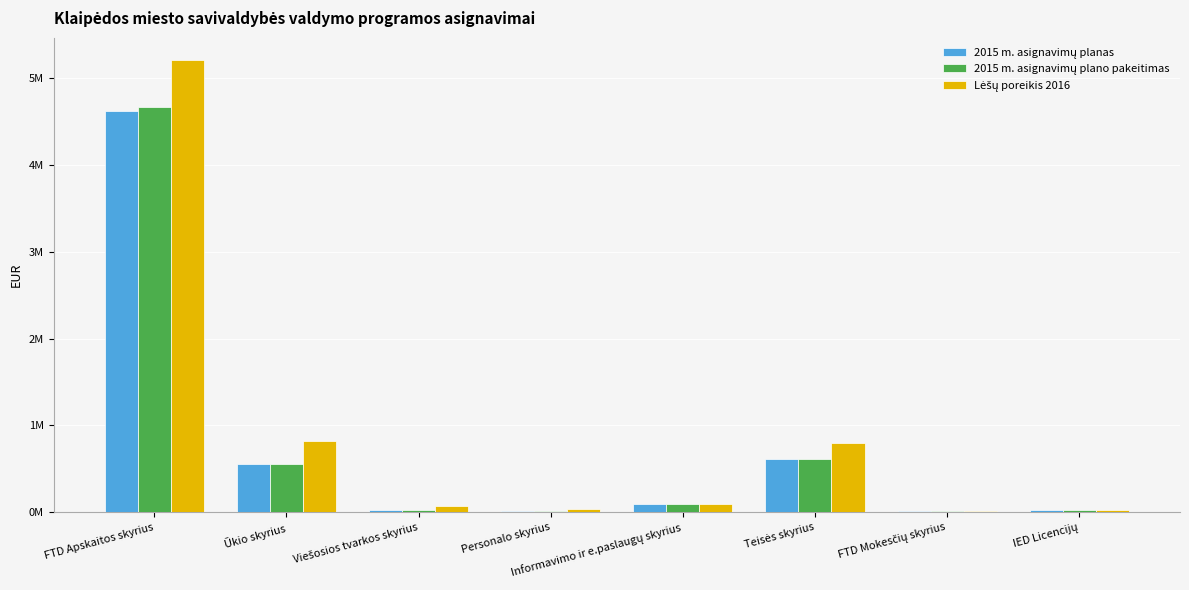

Reading left to right, transcribe all the data shown in this chart.

2015 m. asignavimų planas: 4622348	559357	24618	14481	94706	613879	18478	23720
2015 m. asignavimų plano pakeitimas: 4662085	559357	24618	14481	94706	613879	18478	25685
Lėšų poreikis 2016: 5205000	821400	76500	39000	96700	795300	19400	25700